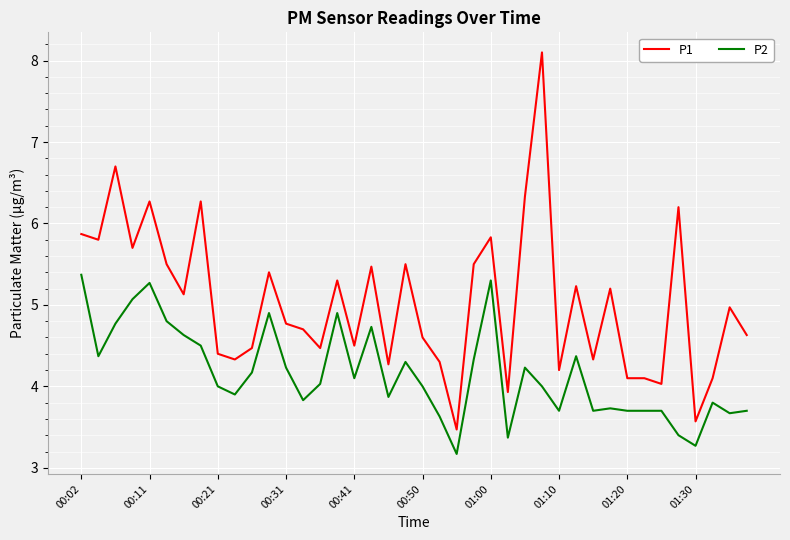

How many categories are shown in the chart?

40